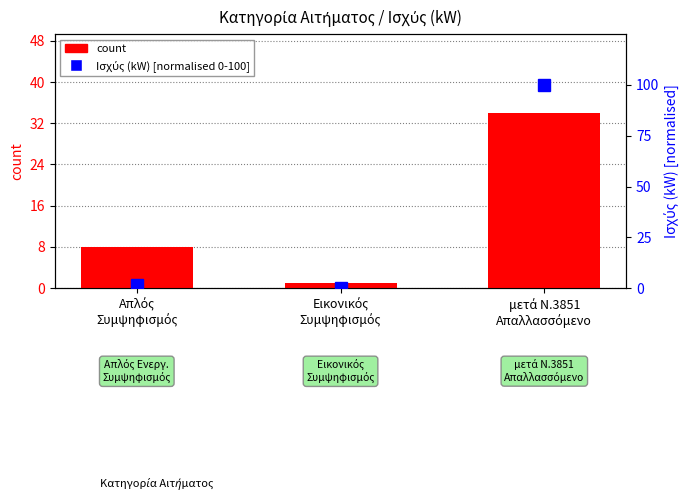

Does the chart contain stacked bars?

No